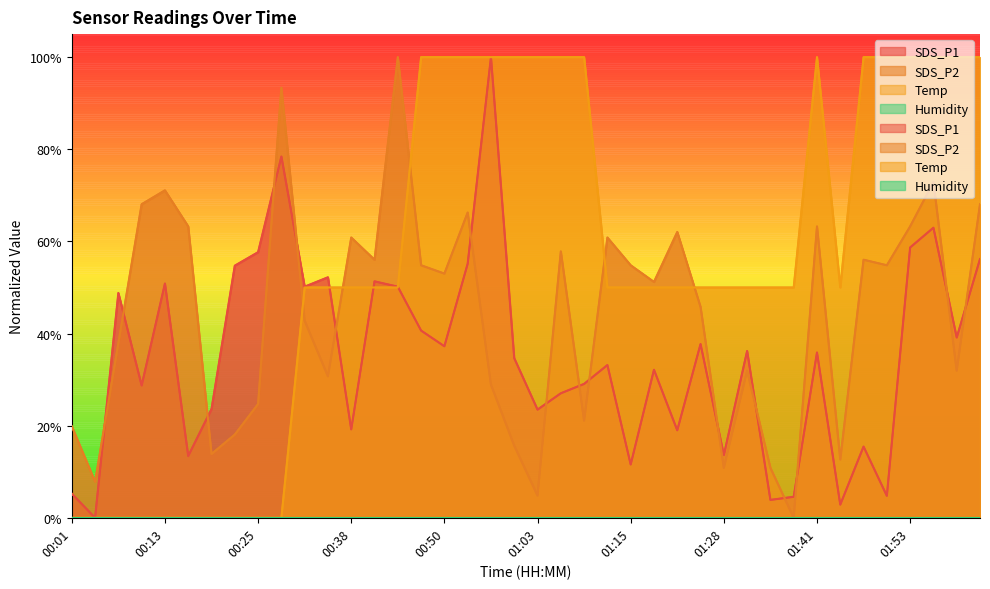

How many intersections are there between SDS_P2 and Temp?

5